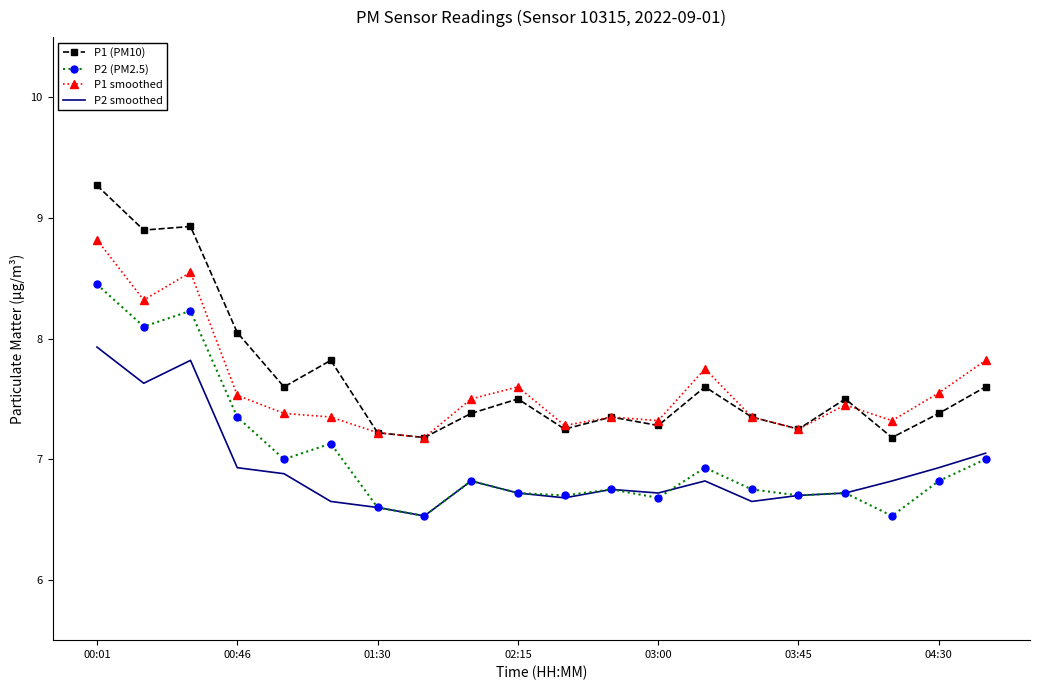

True or false: P2 smoothed and P1 smoothed intersect in this chart.

False